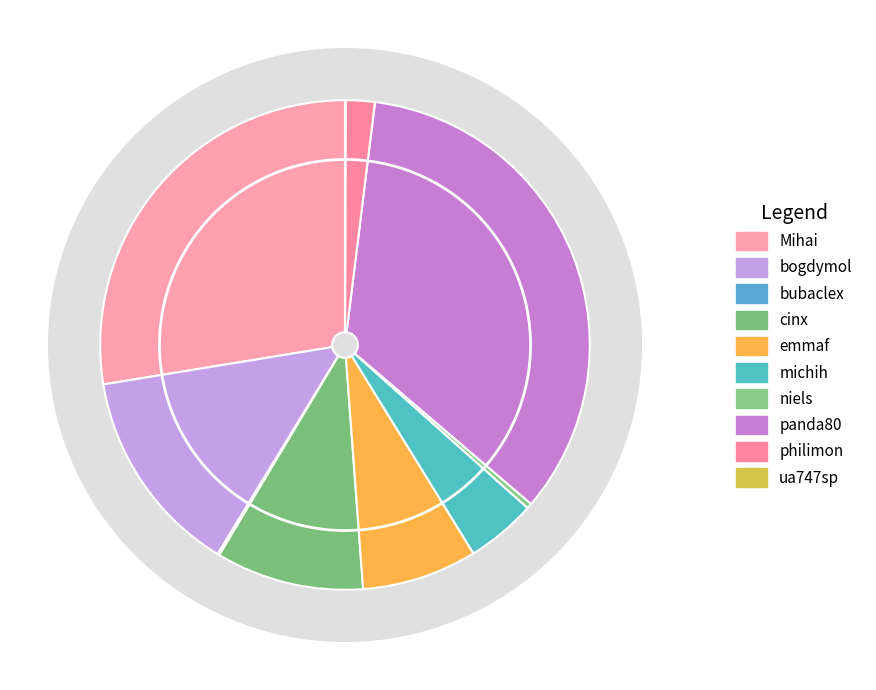

Is there a majority slice in this chart?

No